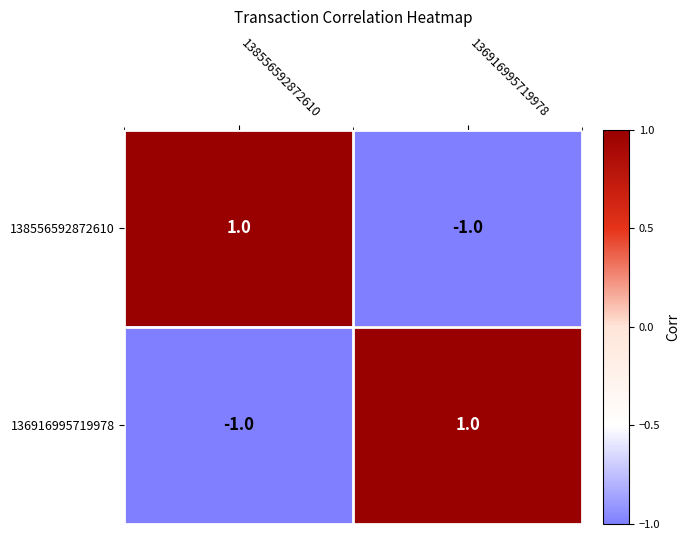

Count the number of data series in this chart.

2